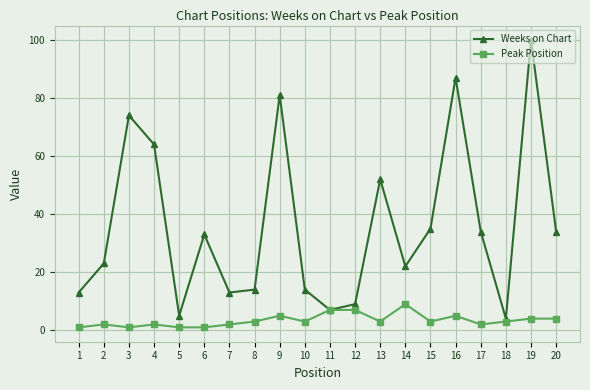

Count the number of data series in this chart.

2